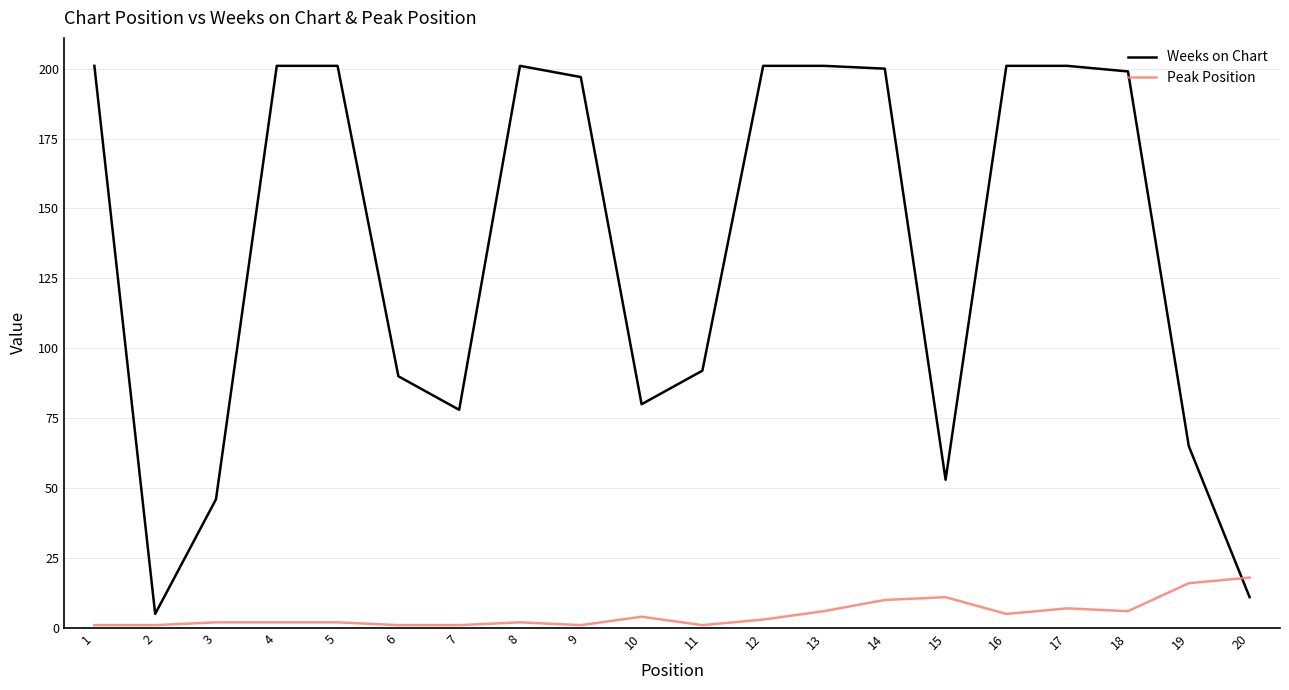

True or false: Weeks on Chart has a value of 46 at 3.

True